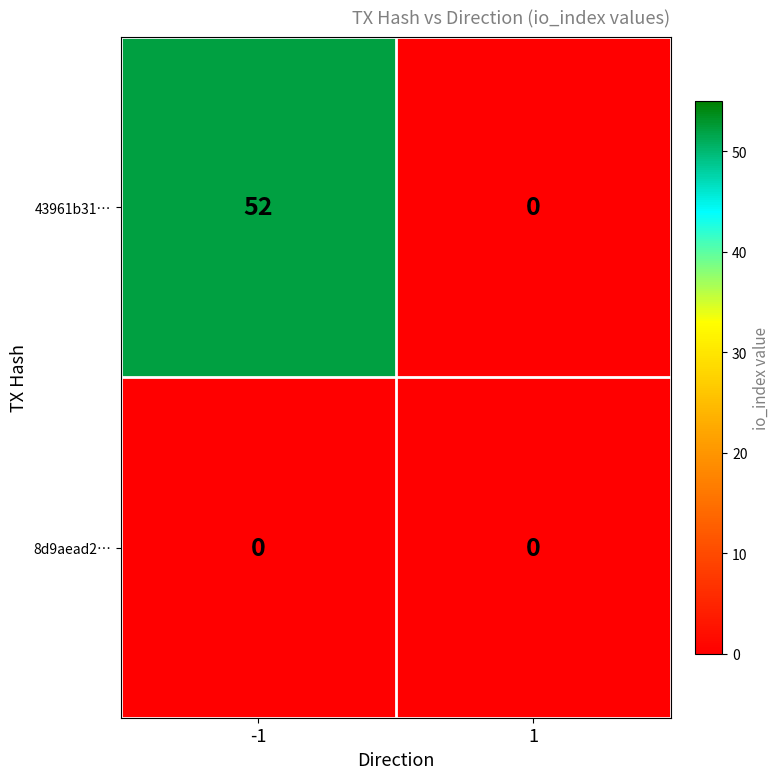

Which series has the widest spread of values?

43961b31…